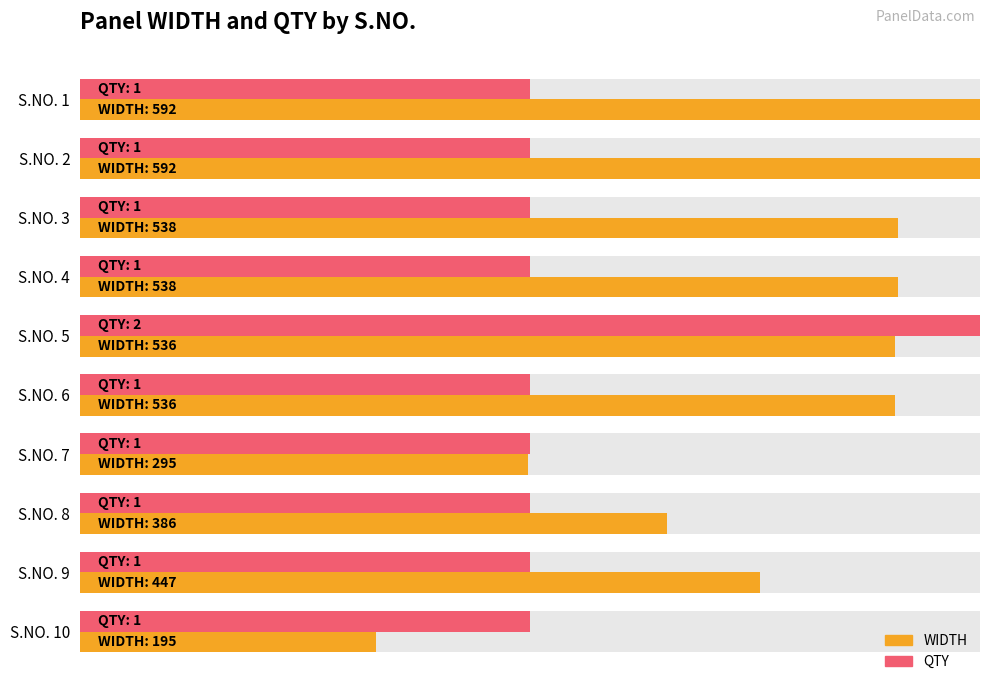

How many groups of bars are there?

10